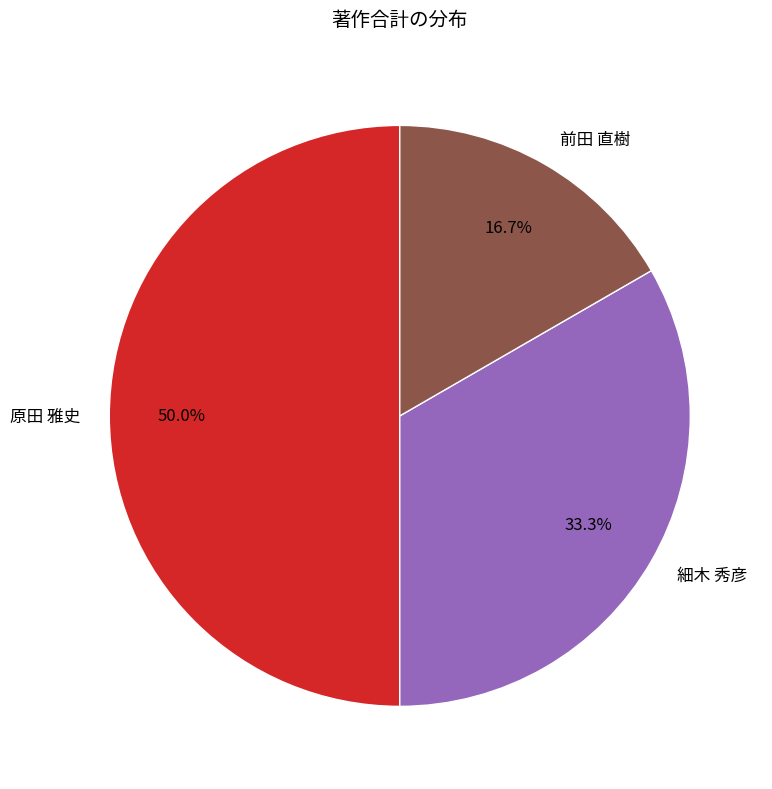

To the nearest percent, what is the average slice percentage?

33%